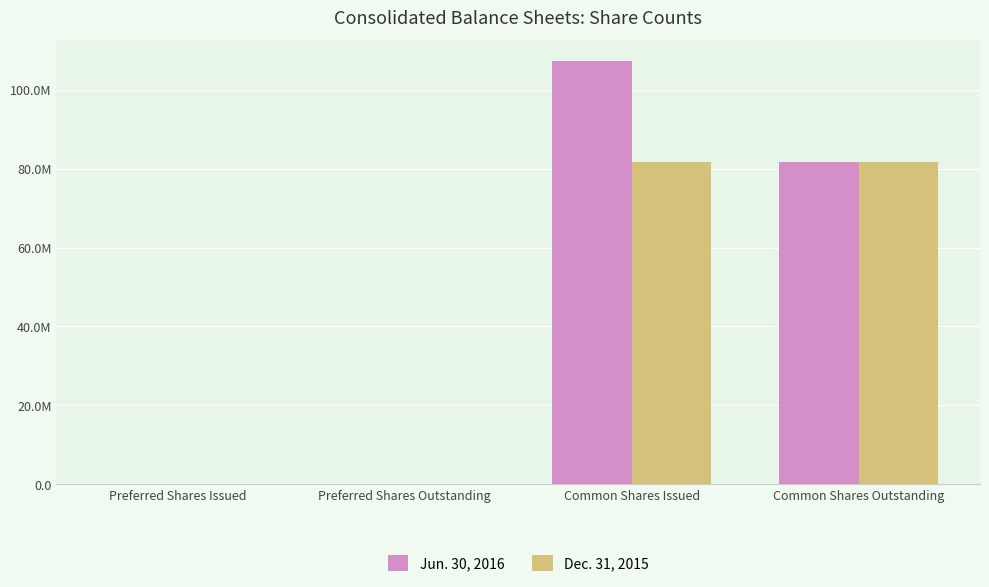

Reading left to right, extract all data points from this chart.

Jun. 30, 2016: 160000	175000	107250100	81717154
Dec. 31, 2015: 175000	175000	81717154	81717154